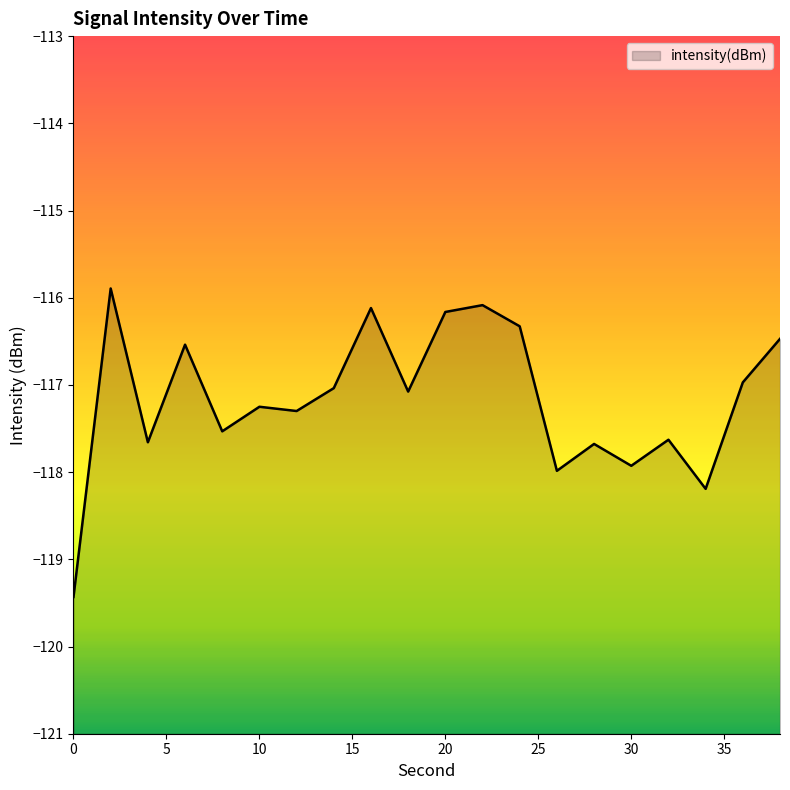

Which has a higher value, 14 or 32?

14